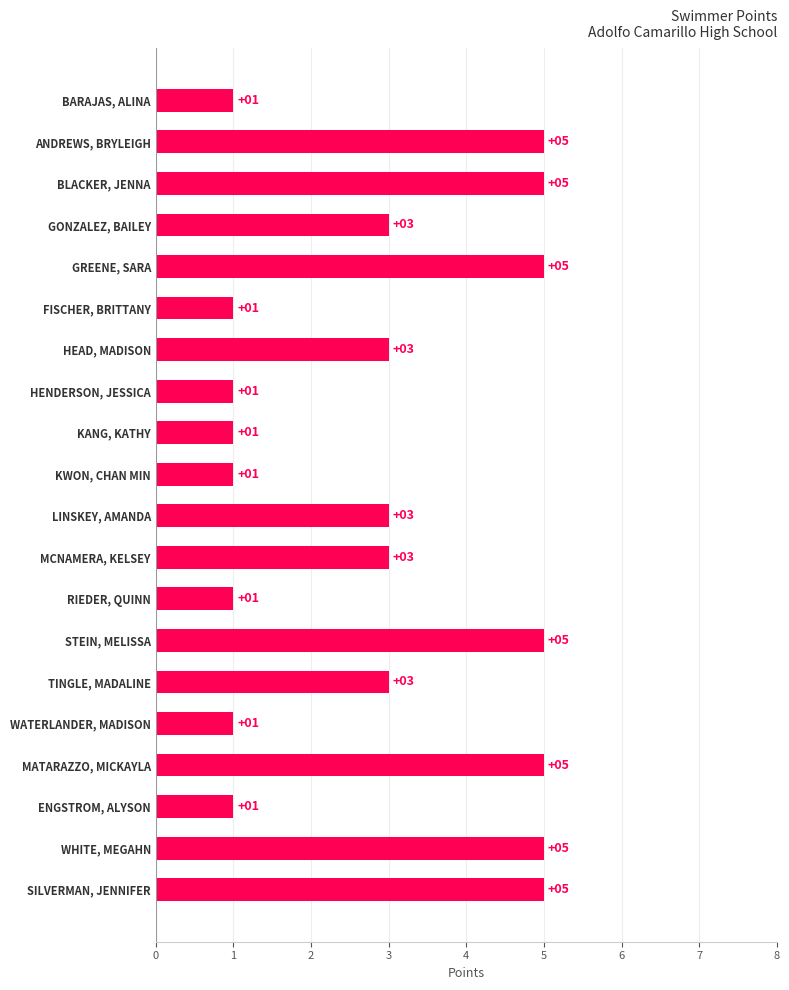

What is the greatest value displayed?

5